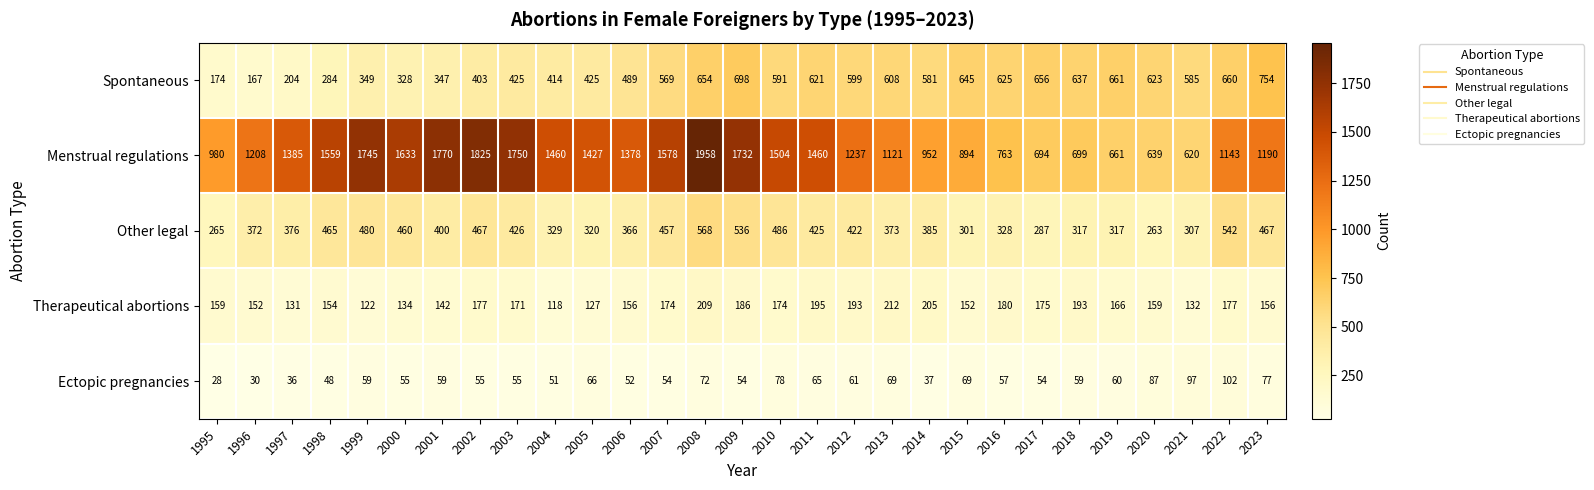

At which category is the sum across all series the highest?

2008